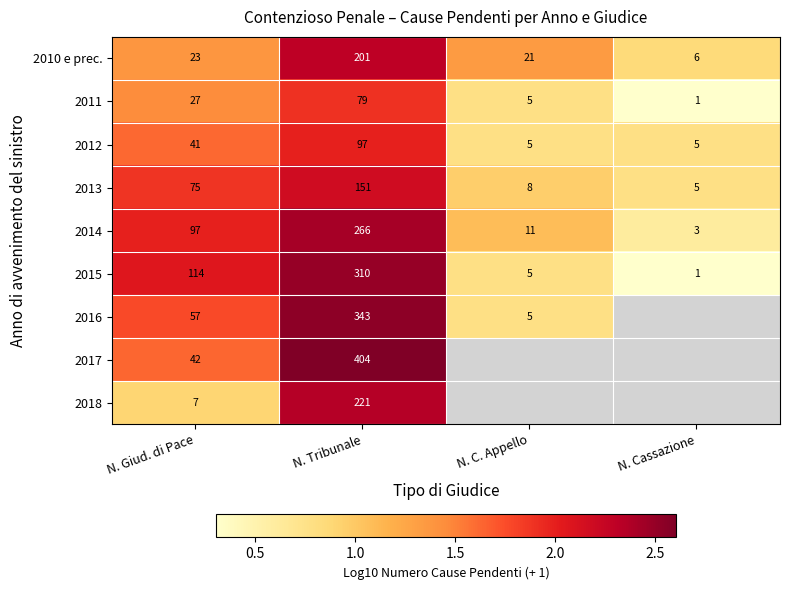

Is the value of 2010 e prec. at N. C. Appello greater than the value of 2011 at N. Tribunale?

No